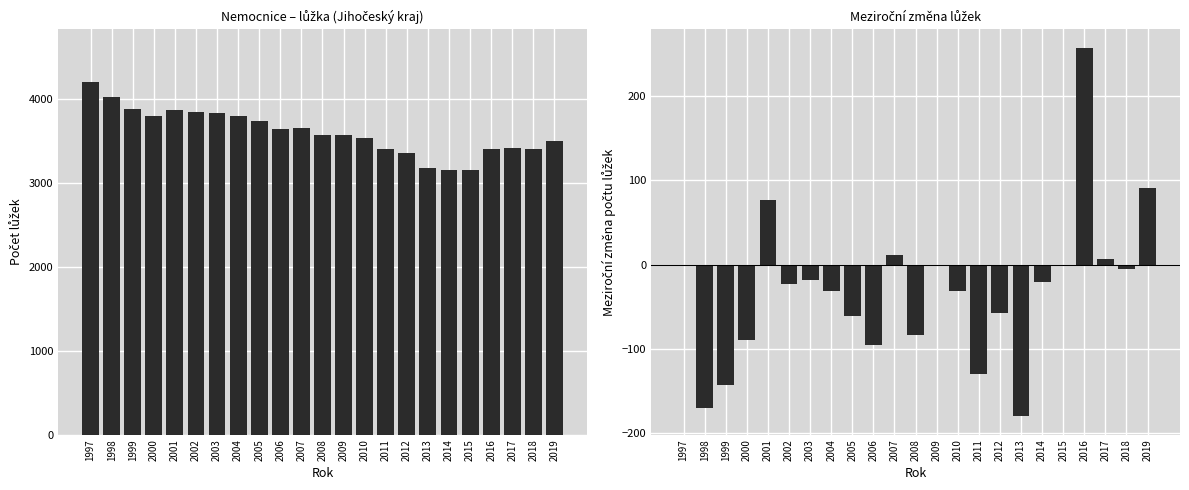

Reading left to right, what are all the values shown in this chart?

Nemocnice lůžka: 1997=4196	1998=4026	1999=3883	2000=3793	2001=3870	2002=3847	2003=3829	2004=3798	2005=3737	2006=3641	2007=3652	2008=3569	2009=3569	2010=3538	2011=3408	2012=3351	2013=3171	2014=3150	2015=3149	2016=3406	2017=3412	2018=3407	2019=3498
Změna lůžek (meziročně): 1997=0	1998=-170	1999=-143	2000=-90	2001=77	2002=-23	2003=-18	2004=-31	2005=-61	2006=-96	2007=11	2008=-83	2009=0	2010=-31	2011=-130	2012=-57	2013=-180	2014=-21	2015=-1	2016=257	2017=6	2018=-5	2019=91